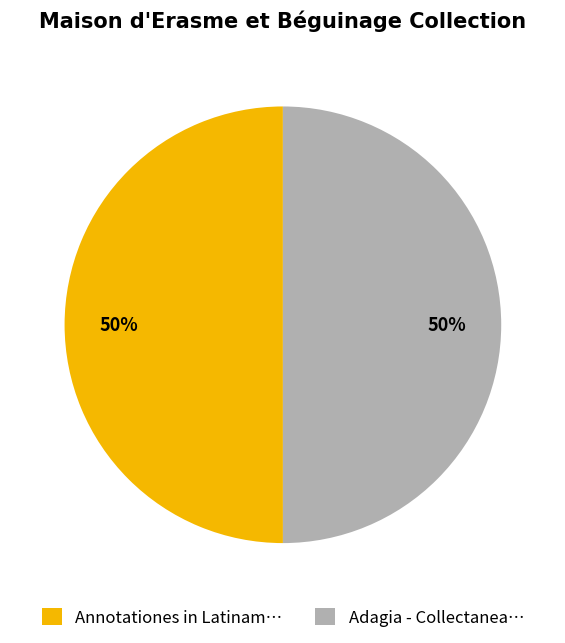

Is the sum of Annotationes in Latinam… and Adagia - Collectanea… greater than half?

Yes